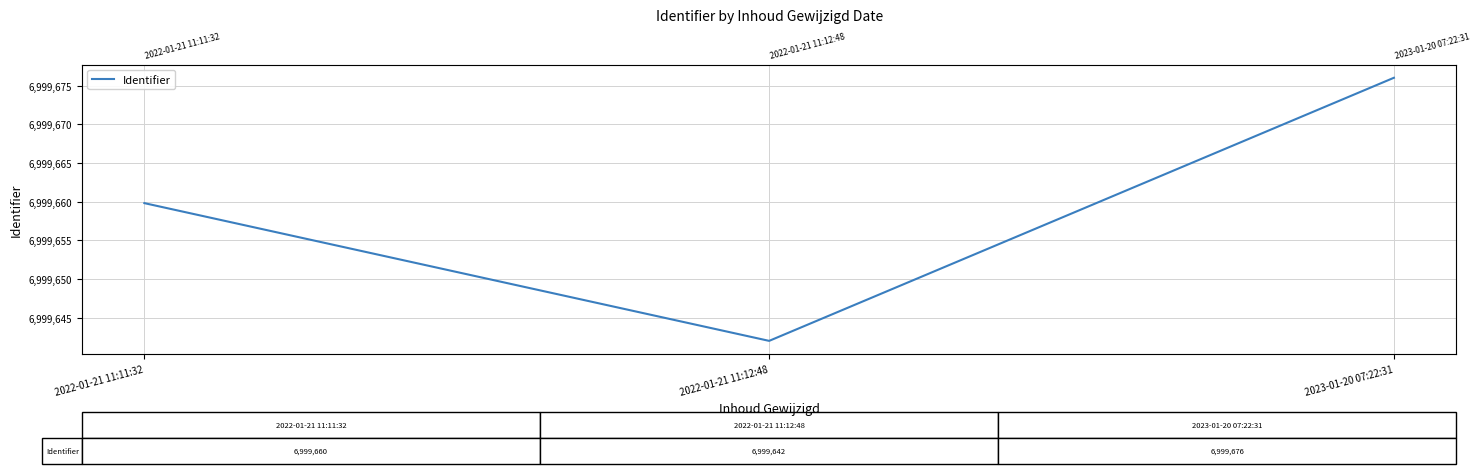

What is the maximum value shown in the chart?

6999676.0